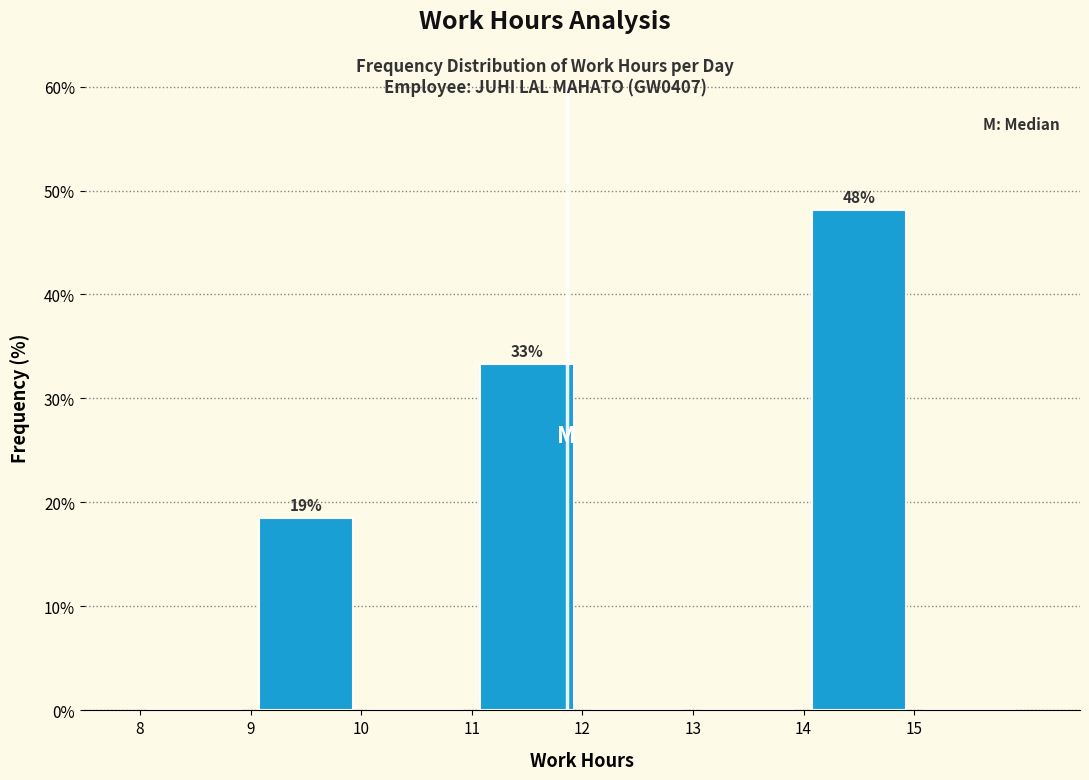

Which range on the x-axis has the tallest bar?

14 to 15